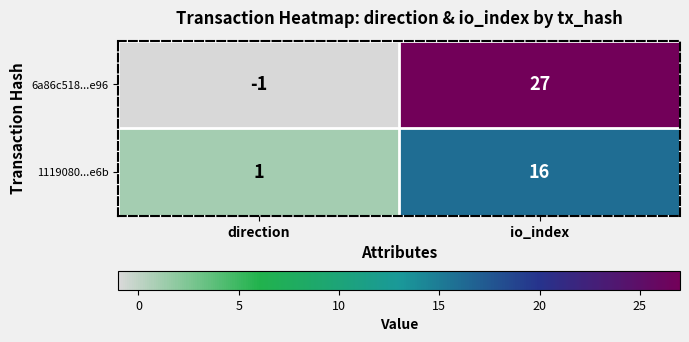

Is it true that 1119080...e6b equals 1 at direction?

True